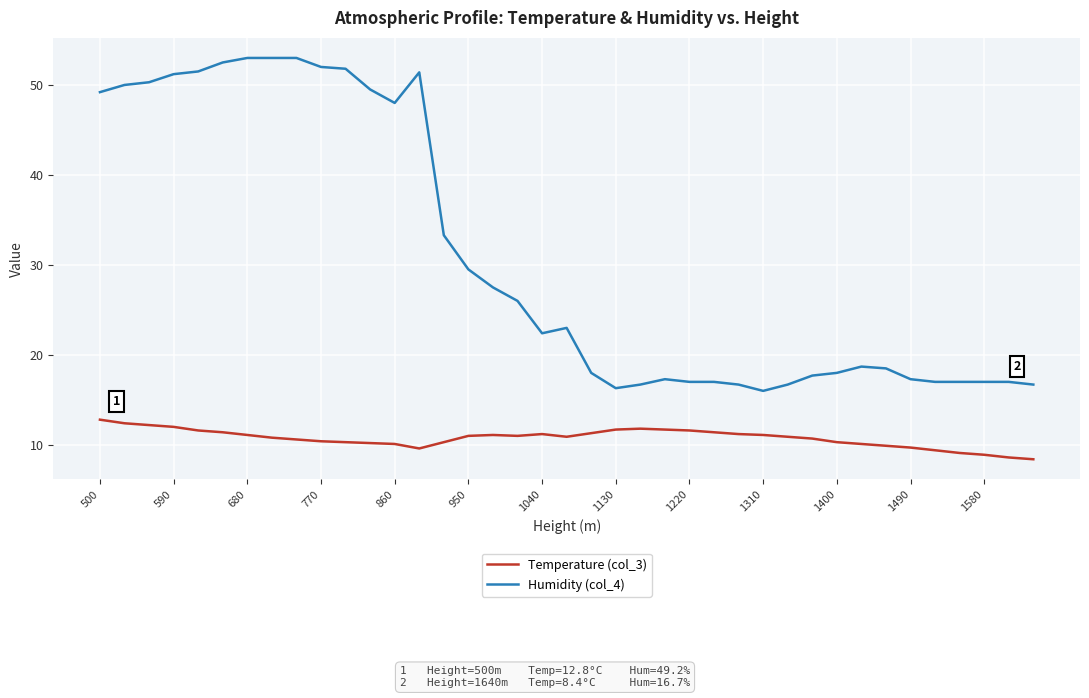

Which series has the largest range (max minus min)?

Humidity (col_4)